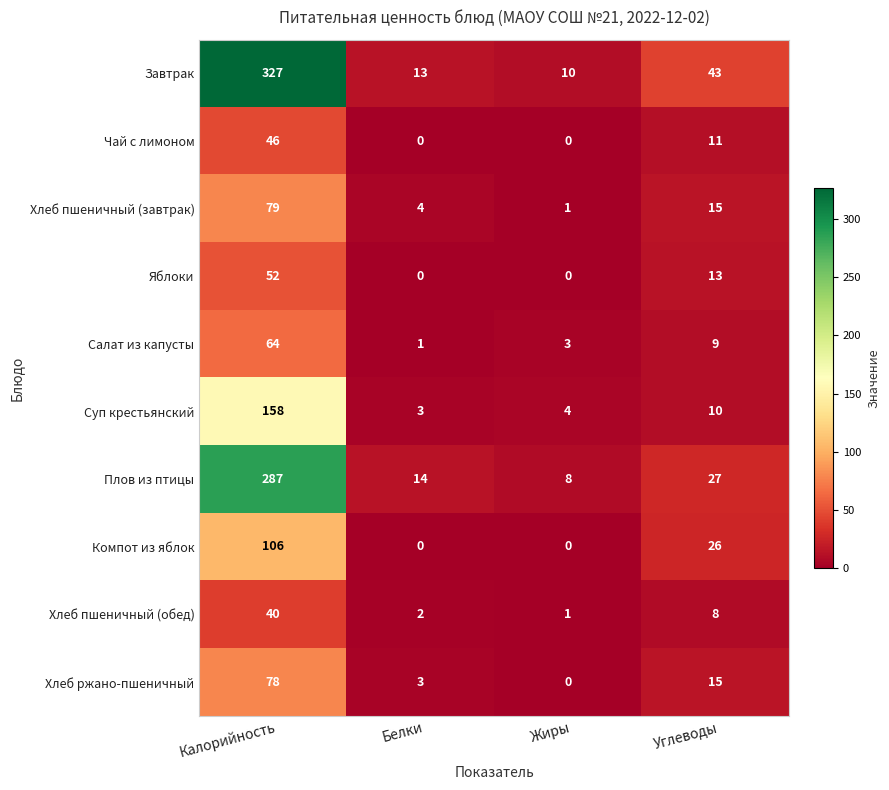

What is the average value of the Хлеб пшеничный (обед) series?

13